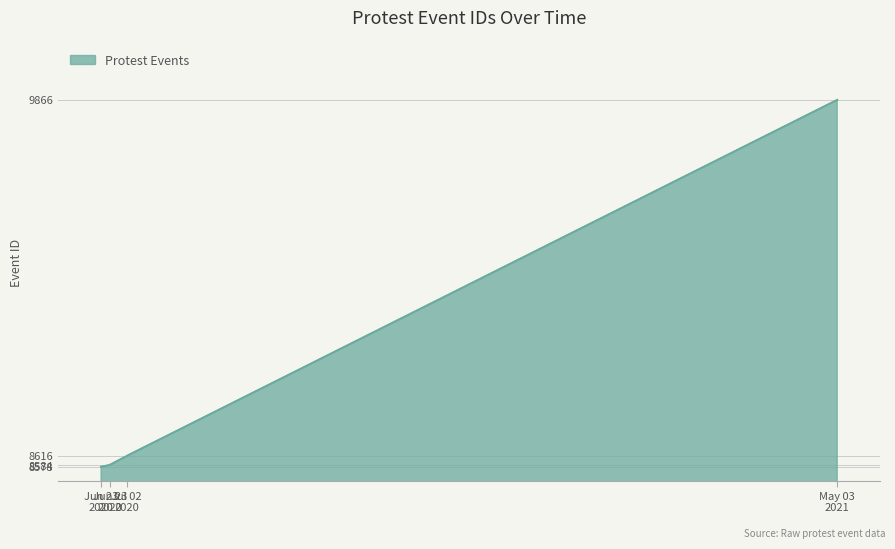

What is the smallest value displayed?

8578.0